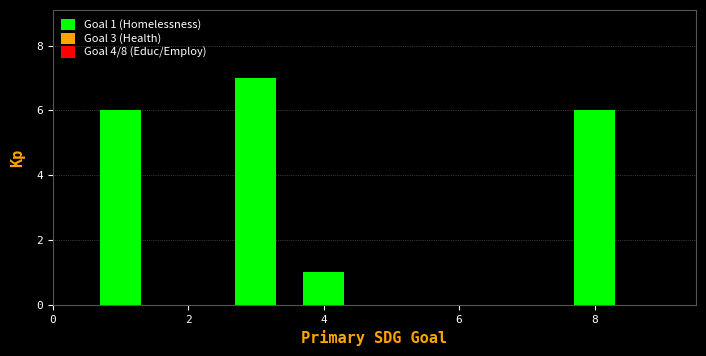

Which range on the x-axis has the tallest bar?

2.5 to 3.5